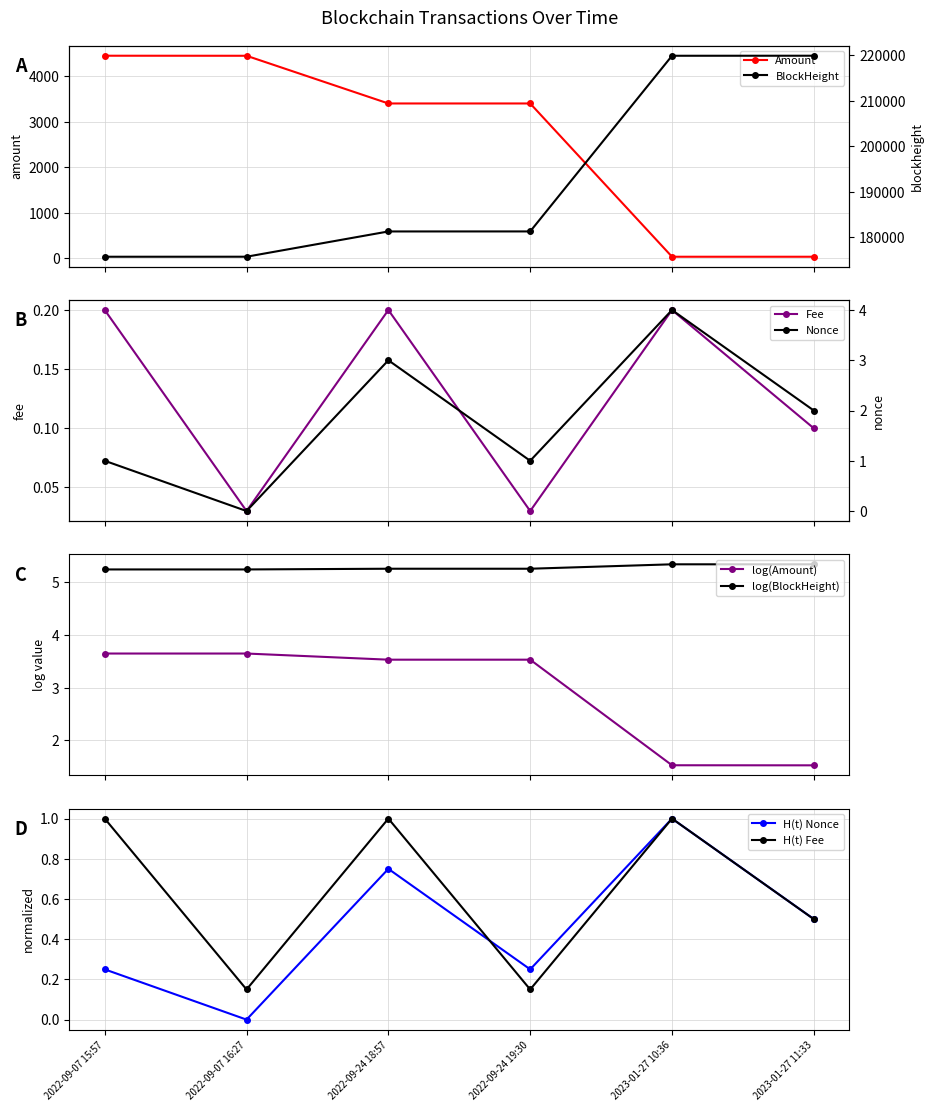

Reading left to right, transcribe all the data shown in this chart.

Amount: 2022-09-07 15:57=4454.7	2022-09-07 16:27=4453.6	2022-09-24 18:57=3404.6	2022-09-24 19:30=3404.6	2023-01-27 10:36=33.7	2023-01-27 11:33=33.6
BlockHeight: 2022-09-07 15:57=175696.0	2022-09-07 16:27=175702.0	2022-09-24 18:57=181260.0	2022-09-24 19:30=181266.0	2023-01-27 10:36=219915.0	2023-01-27 11:33=219924.0
Fee: 2022-09-07 15:57=0.2	2022-09-07 16:27=0.0	2022-09-24 18:57=0.2	2022-09-24 19:30=0.0	2023-01-27 10:36=0.2	2023-01-27 11:33=0.1
Nonce: 2022-09-07 15:57=1.0	2022-09-07 16:27=0.0	2022-09-24 18:57=3.0	2022-09-24 19:30=1.0	2023-01-27 10:36=4.0	2023-01-27 11:33=2.0